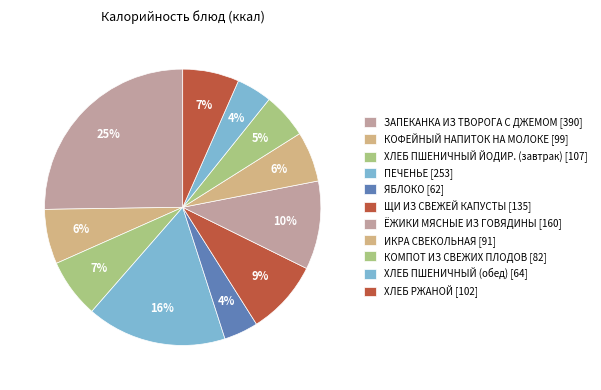

How many segments does this pie chart have?

11